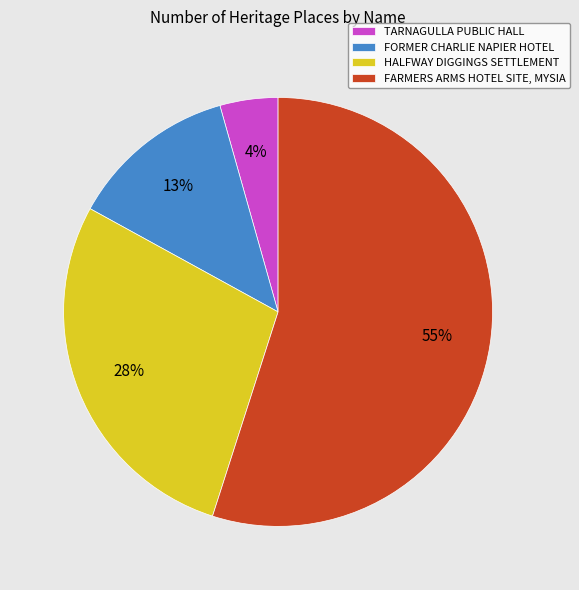

Rank the categories by value from lowest to highest.

TARNAGULLA PUBLIC HALL, FORMER CHARLIE NAPIER HOTEL, HALFWAY DIGGINGS SETTLEMENT, FARMERS ARMS HOTEL SITE, MYSIA